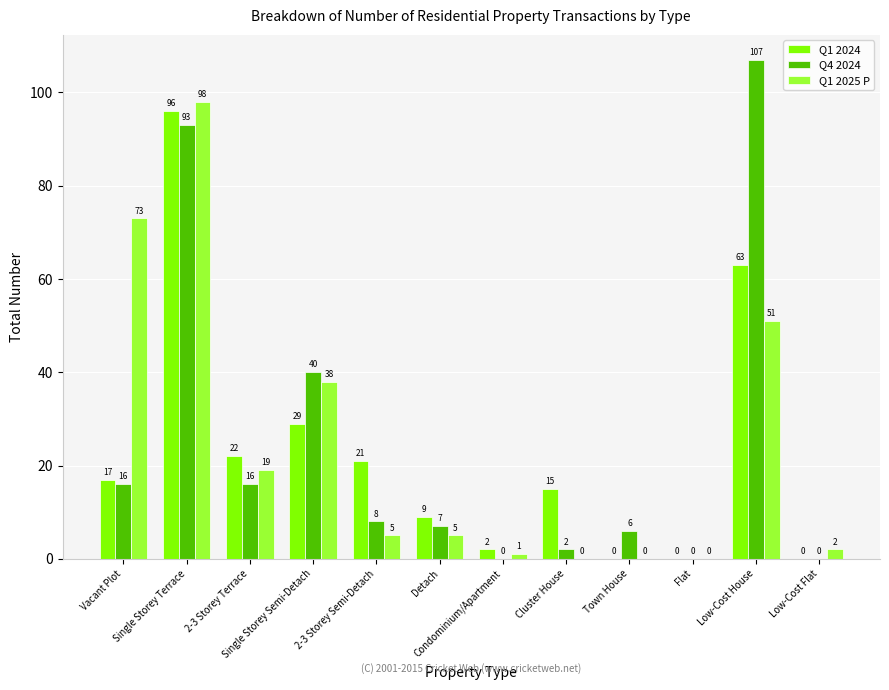

What is the sum of all Q4 2024 values?

295